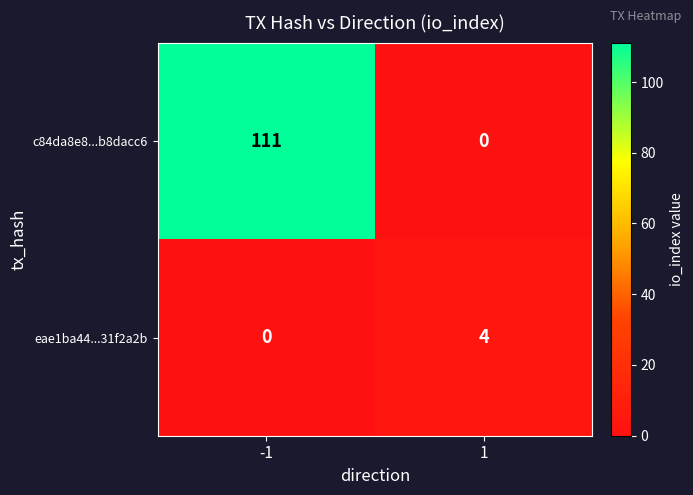

What is the maximum value shown in the chart?

111